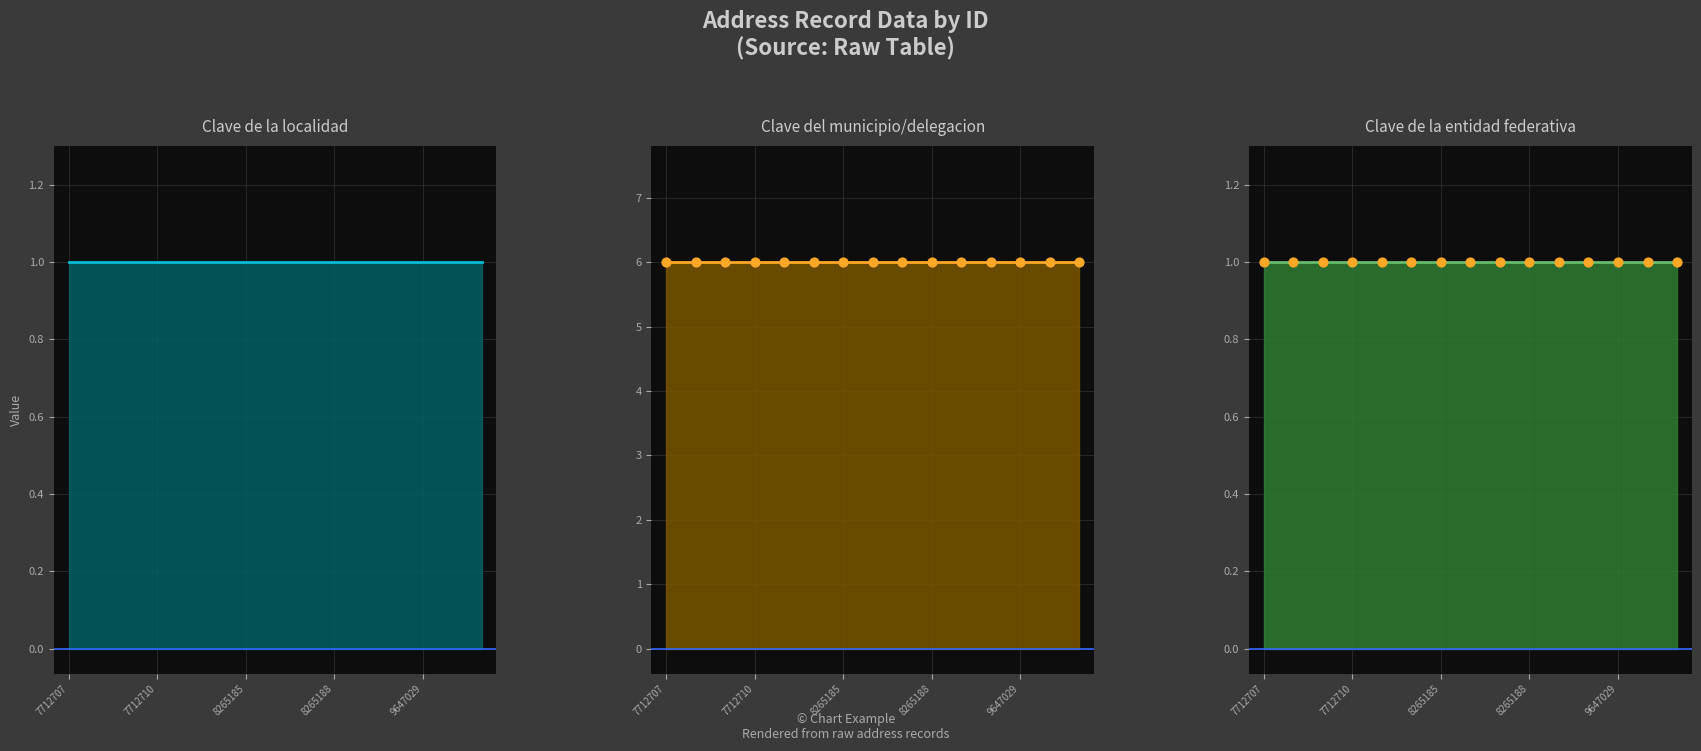

Which series contains the lowest Y value?

Clave de la localidad